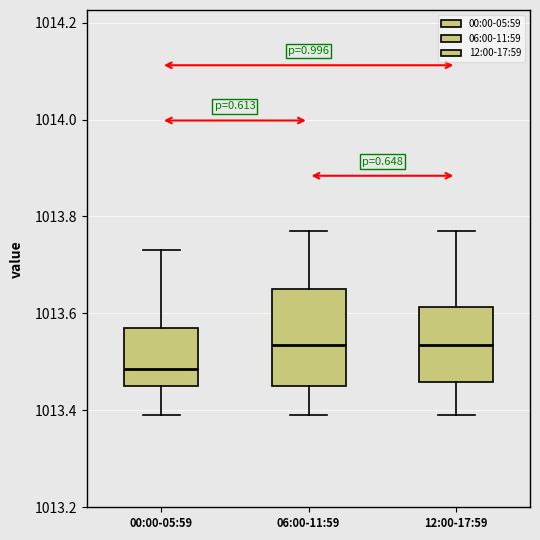

Reading left to right, transcribe this box plot: for each box, give where its median line is, the range the box spans, and where its two whiskers end, as read against the y-axis. The values are not printed on the chart, so give them approximately, as read against the axis.

00:00-05:59: median 1013.48, box 1013.46 to 1013.58, whiskers 1013.40 to 1013.74
06:00-11:59: median 1013.54, box 1013.46 to 1013.66, whiskers 1013.40 to 1013.78
12:00-17:59: median 1013.54, box 1013.46 to 1013.62, whiskers 1013.40 to 1013.78